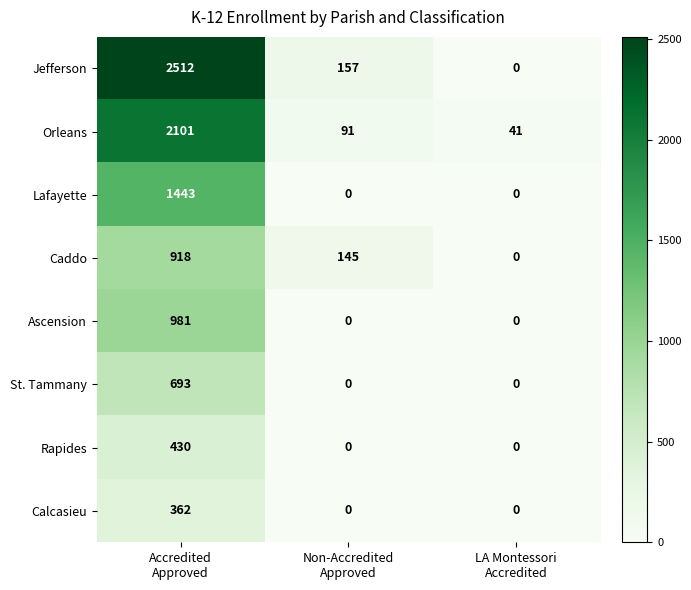

Count the Ascension values in the range 0 to 981.

3